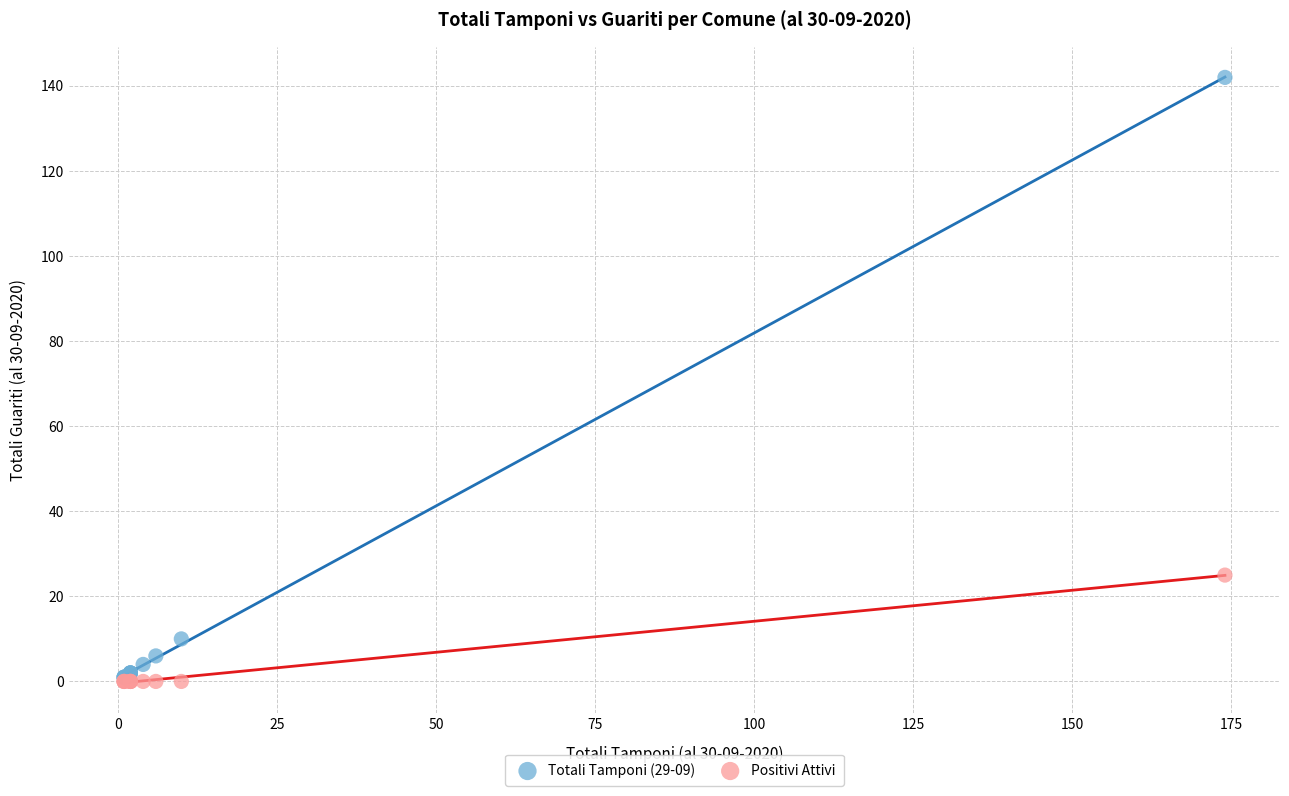

Across all series, what Y value is closest to 71?

25